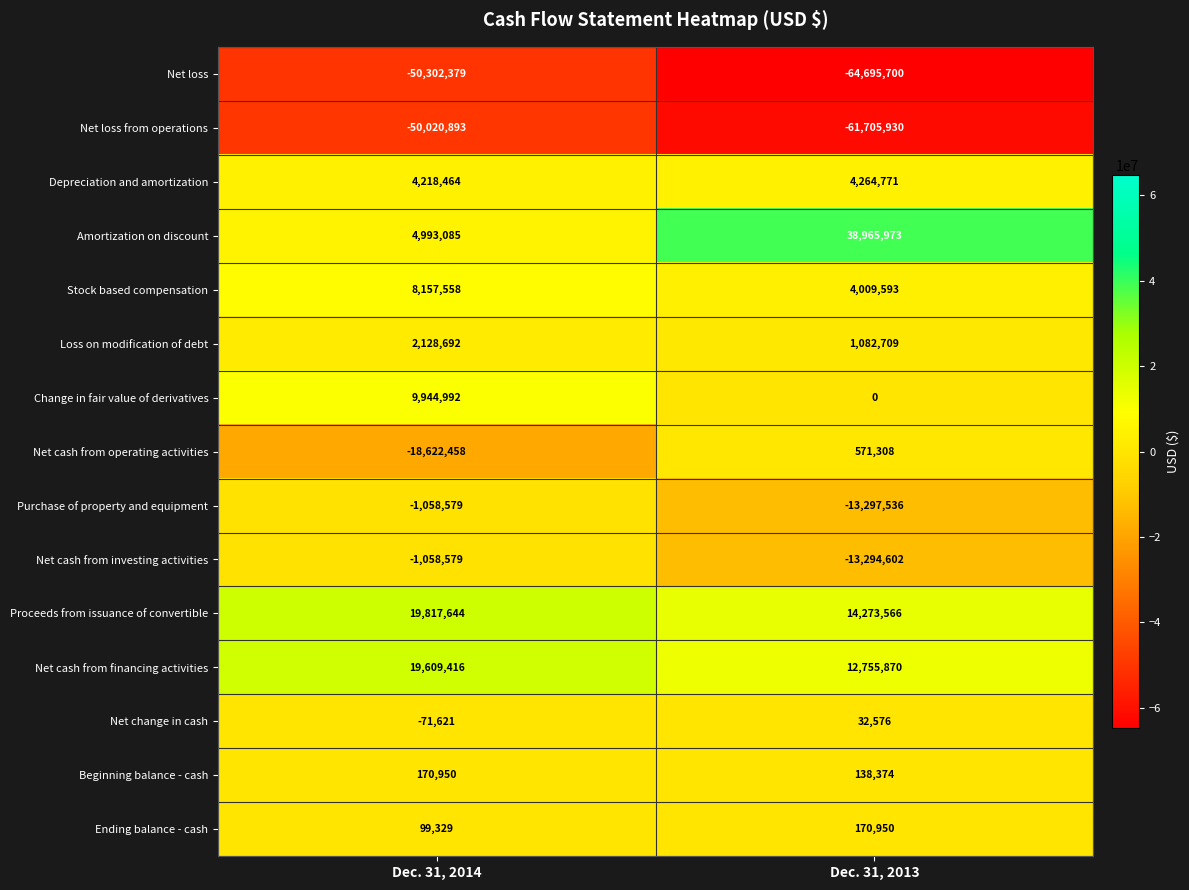

The value of Amortization on discount at Dec. 31, 2013 is 38965973. True or false?

True